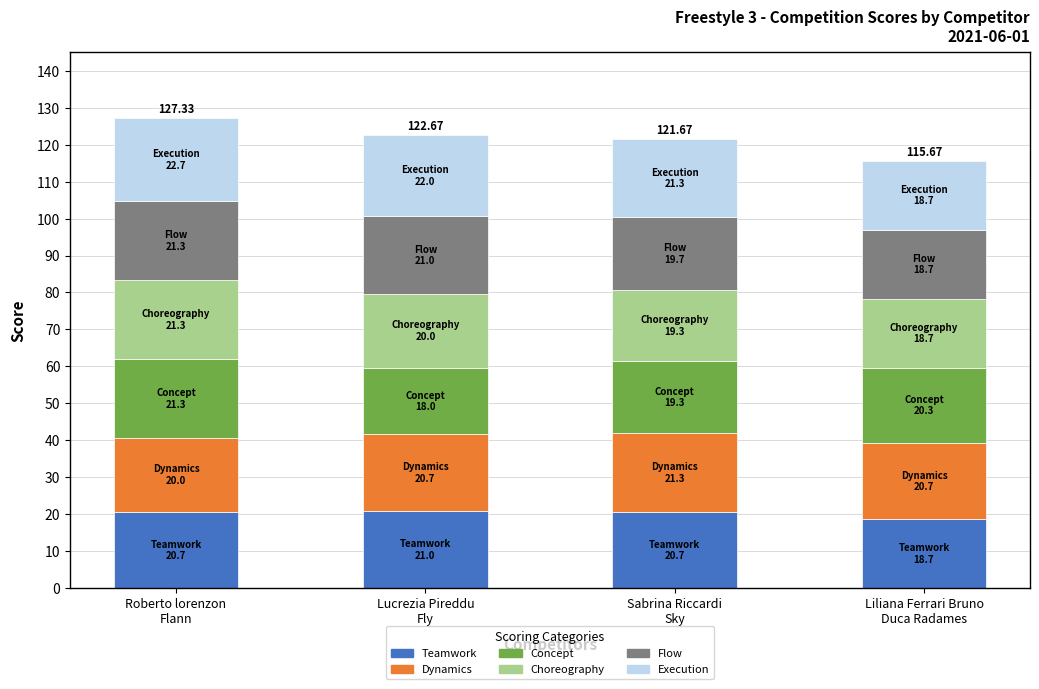

True or false: Teamwork has a value of 21.0 at Lucrezia Pireddu
Fly.

True